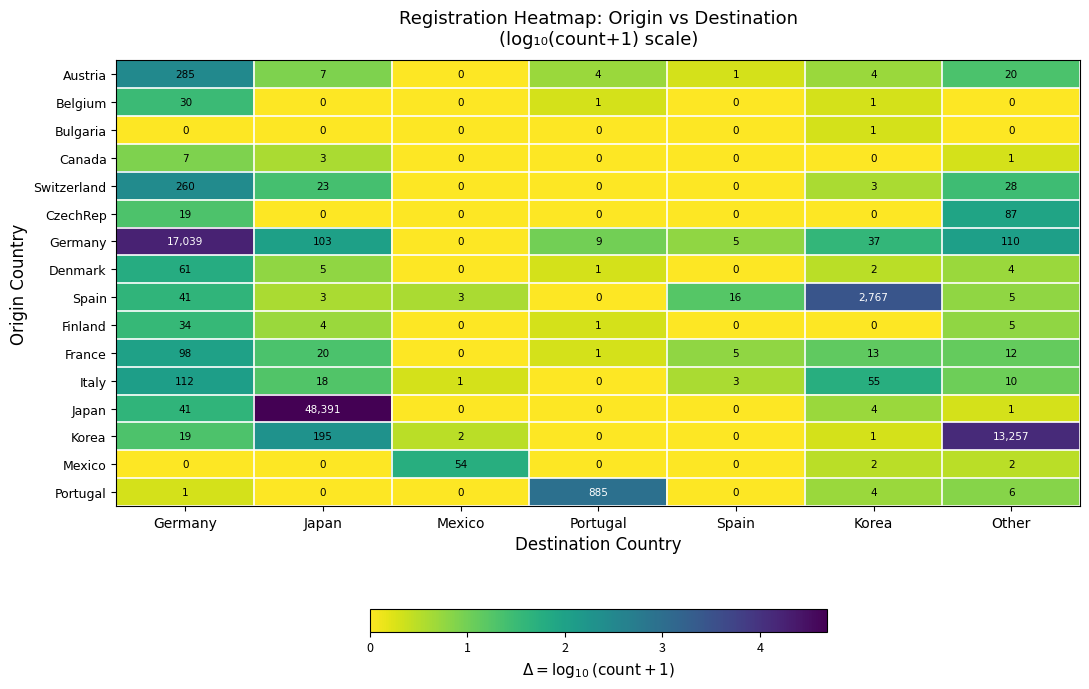

Where does the Denmark series first go above 2?

Germany